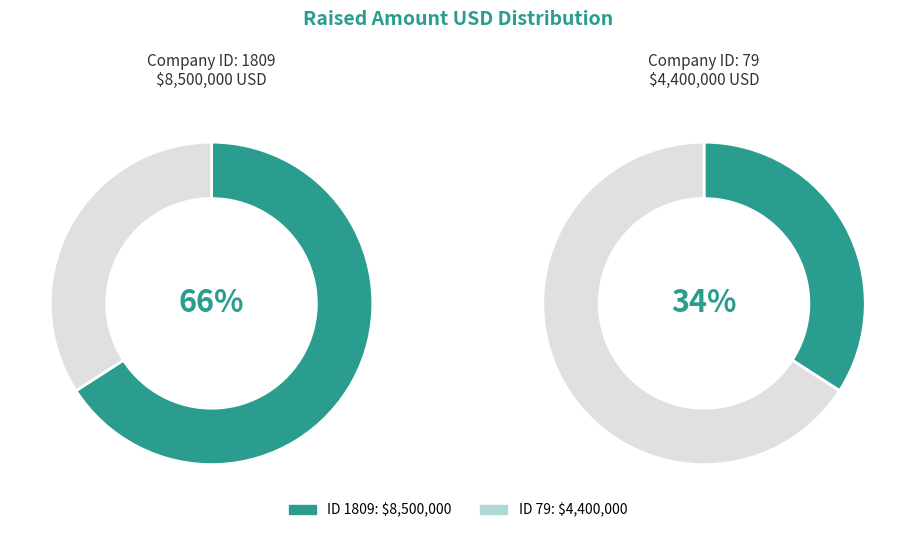

What portion of the pie excludes 79?

65.9%